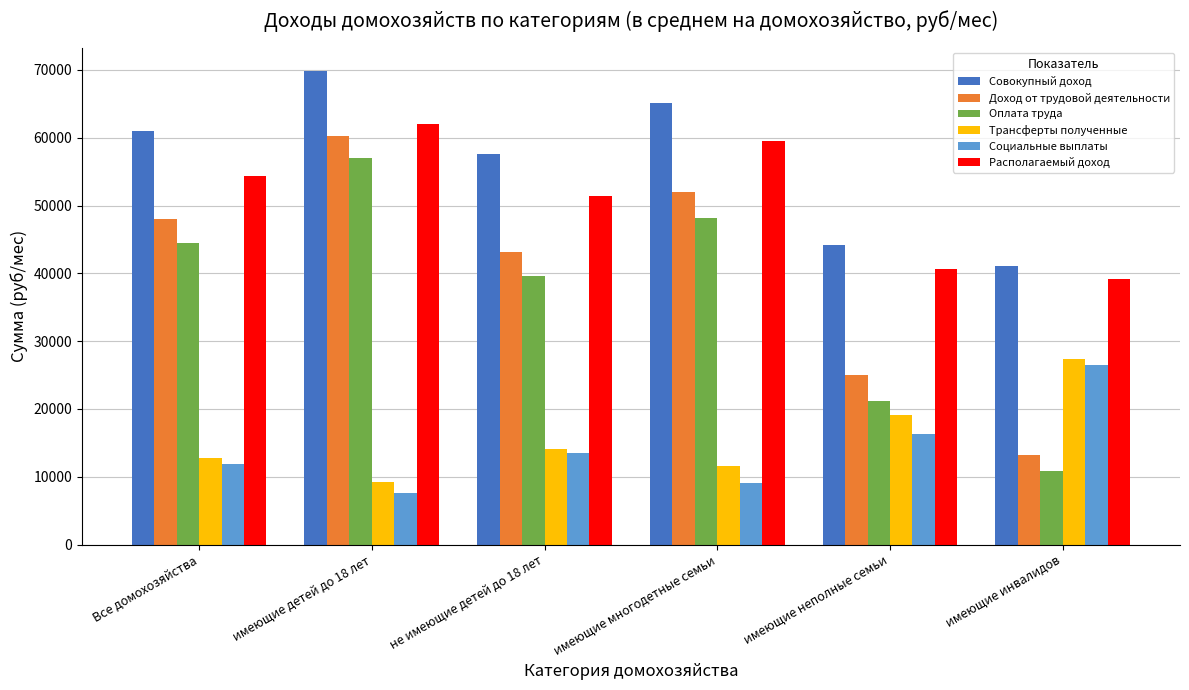

Rank the categories by Доход от трудовой деятельности value from highest to lowest.

имеющие детей до 18 лет, имеющие многодетные семьи, Все домохозяйства, не имеющие детей до 18 лет, имеющие неполные семьи, имеющие инвалидов